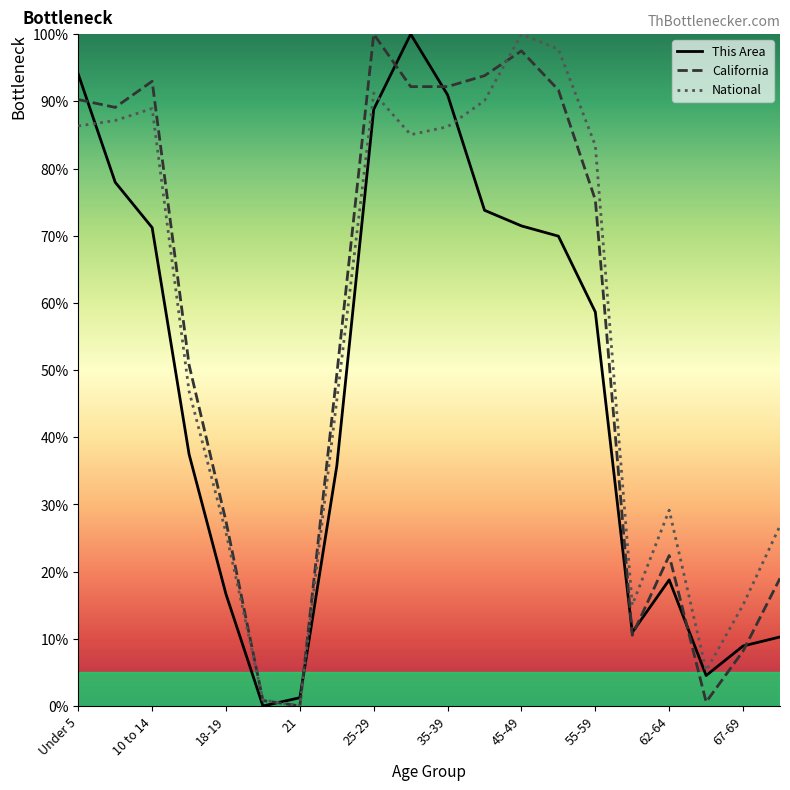

What is the approximate value of National at 55-59?

83.4